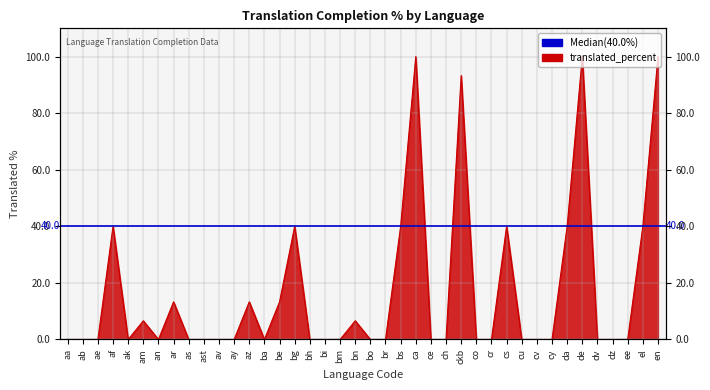

What is the sum of all values?

686.4